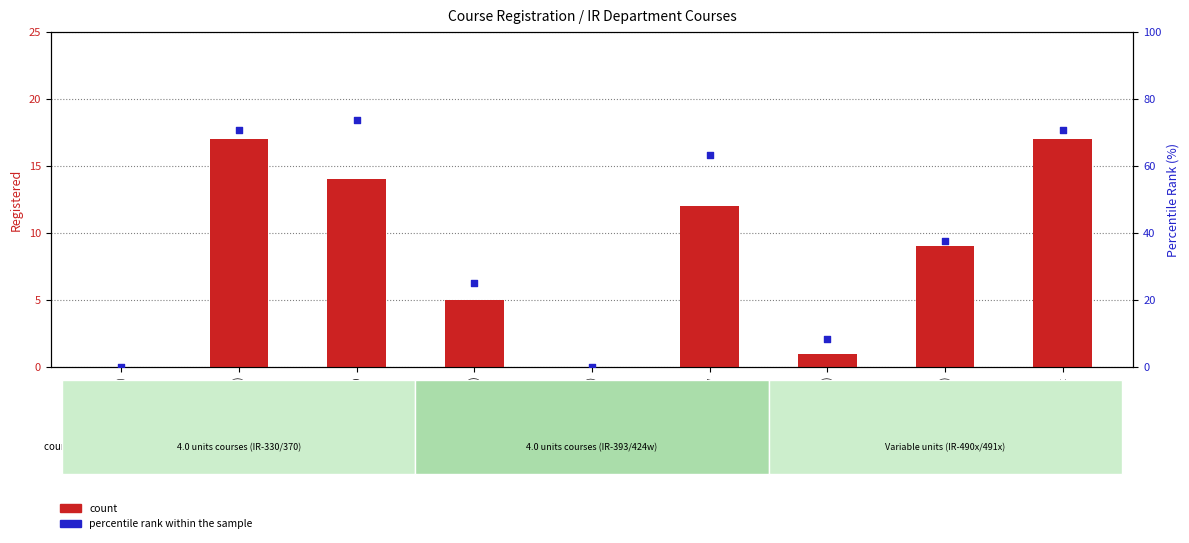

Which series reaches the maximum Y coordinate?

percentile rank within the sample